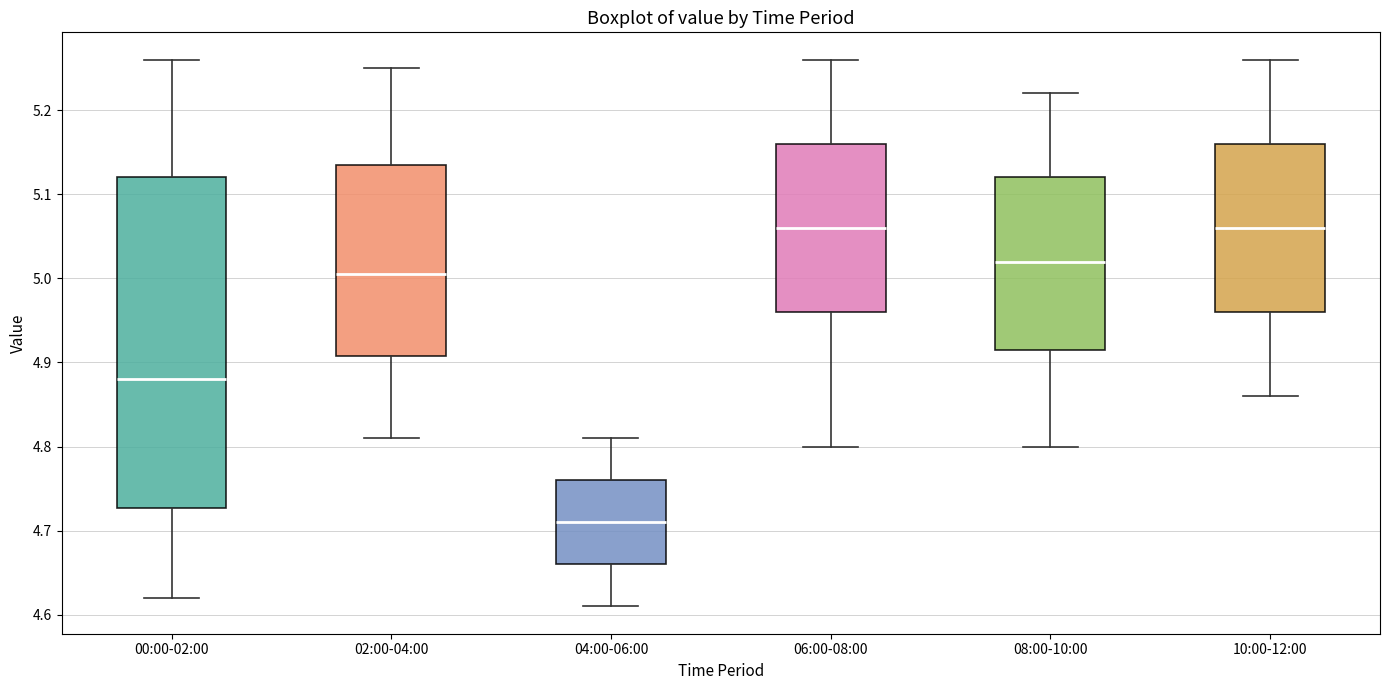

Reading left to right, read every box against the y-axis: the position of its median line, the range the box covers, and the ends of its whiskers. The values are not printed on the chart, so give them approximately, as read against the axis.

00:00-02:00: median 4.88, box 4.73 to 5.12, whiskers 4.62 to 5.26
02:00-04:00: median 5.01, box 4.91 to 5.14, whiskers 4.81 to 5.25
04:00-06:00: median 4.71, box 4.66 to 4.76, whiskers 4.61 to 4.81
06:00-08:00: median 5.06, box 4.96 to 5.16, whiskers 4.80 to 5.26
08:00-10:00: median 5.02, box 4.92 to 5.12, whiskers 4.80 to 5.22
10:00-12:00: median 5.06, box 4.96 to 5.16, whiskers 4.86 to 5.26